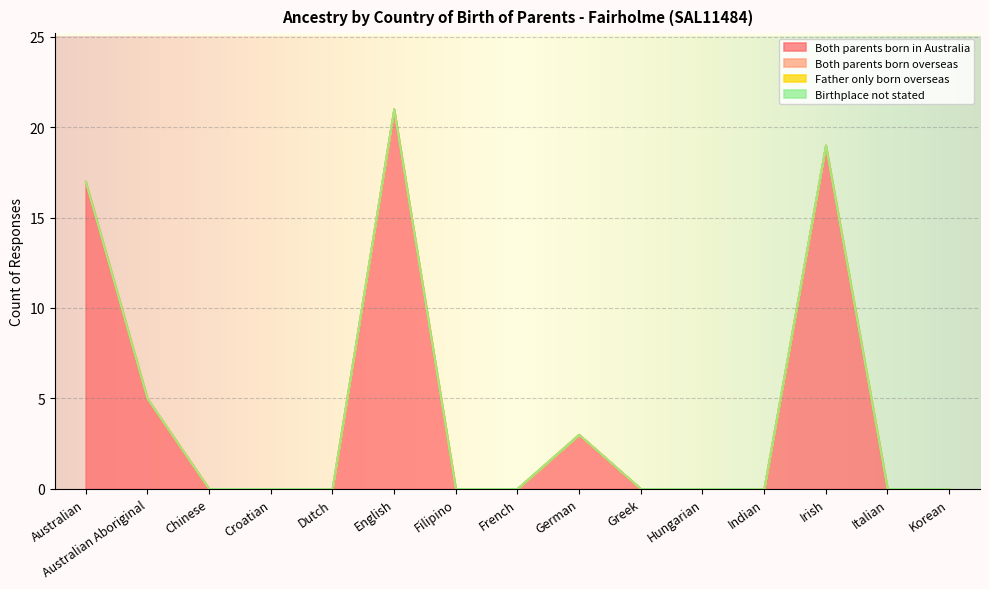

At which category does Both parents born in Australia reach its first local peak?

English